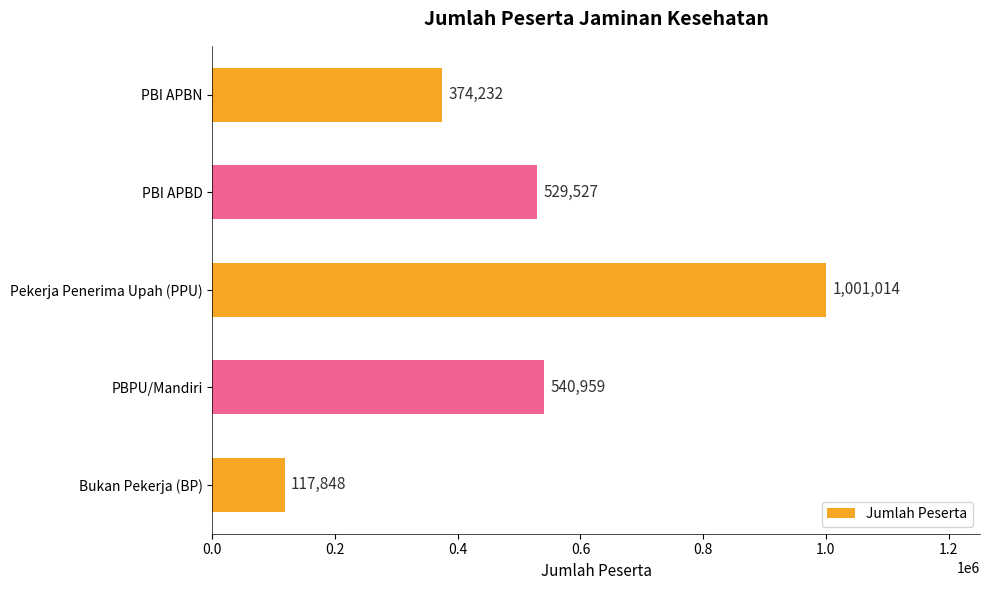

What is the maximum value shown in the chart?

1001014